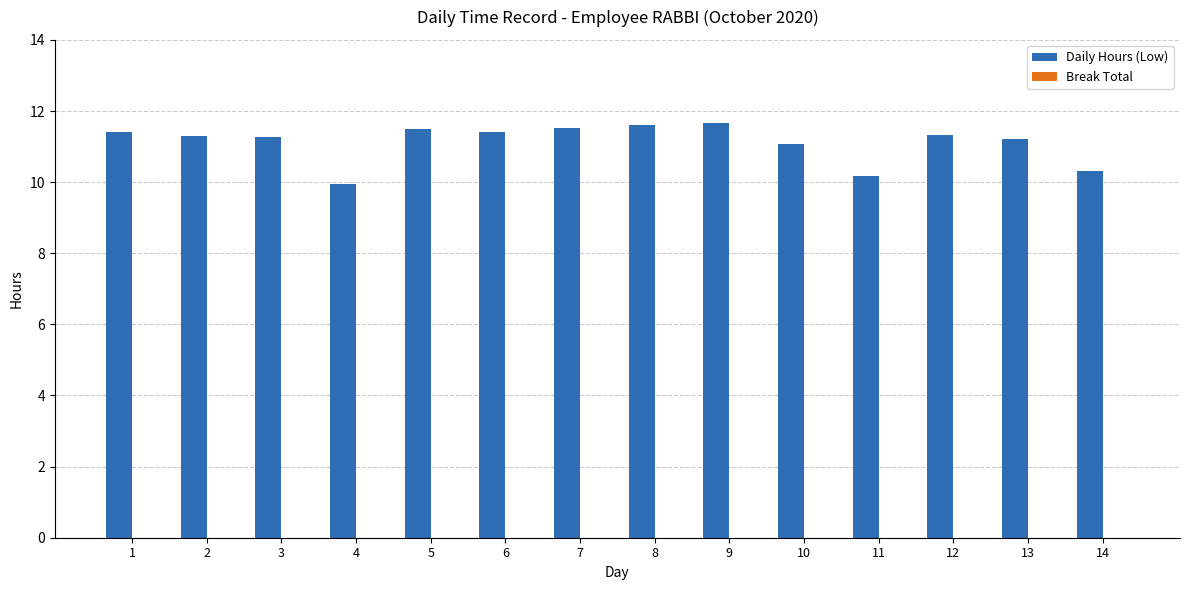

How many data points does each series have?

14